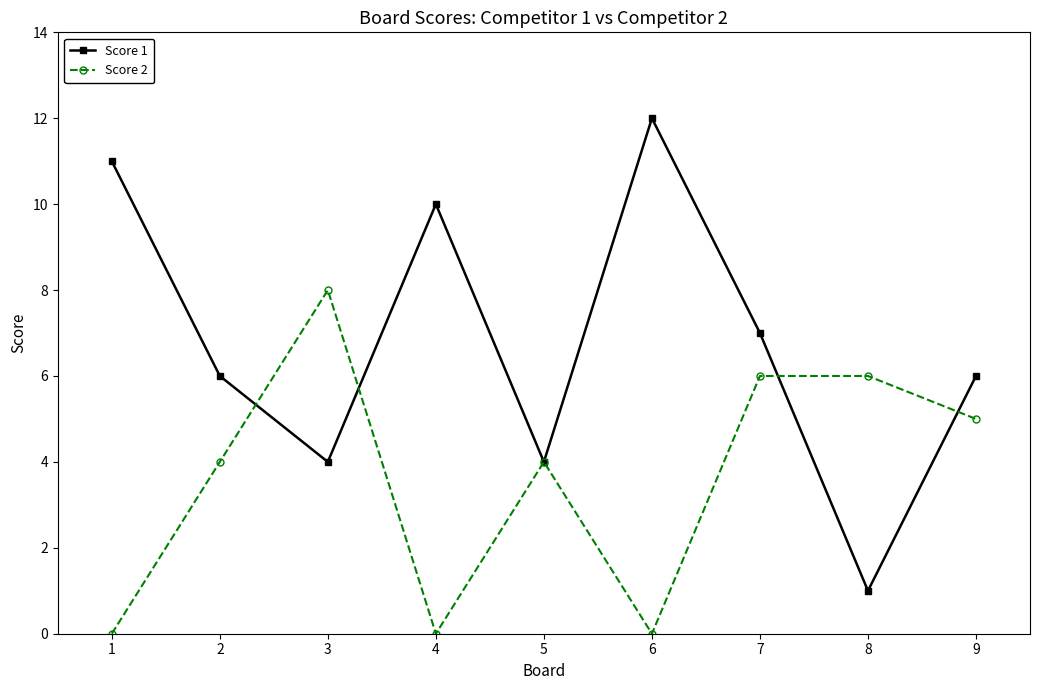

After their last crossing, which series has the higher values: Score 2 or Score 1?

Score 1